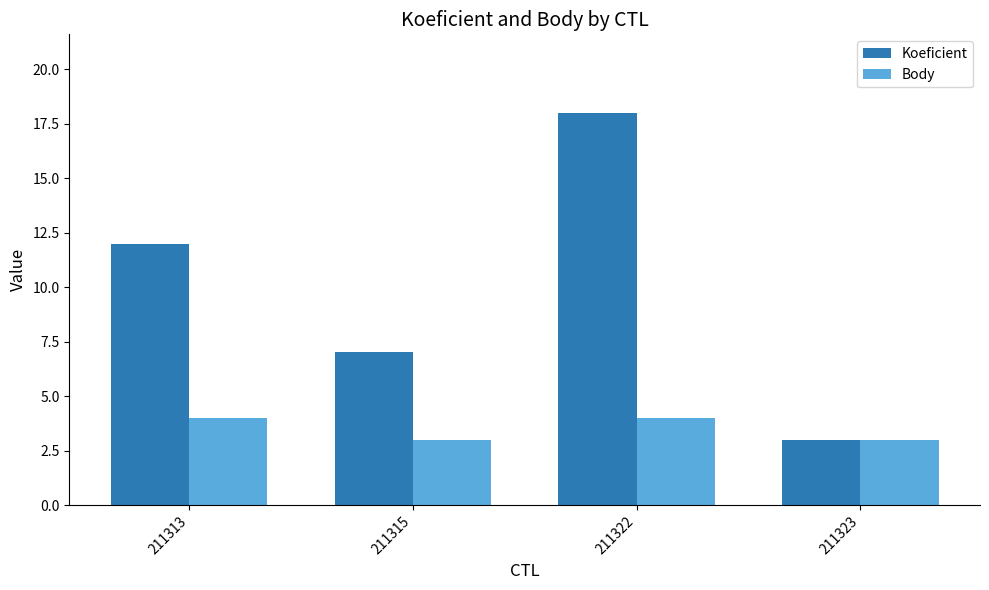

Is it true that Body equals 4 at 211315?

False